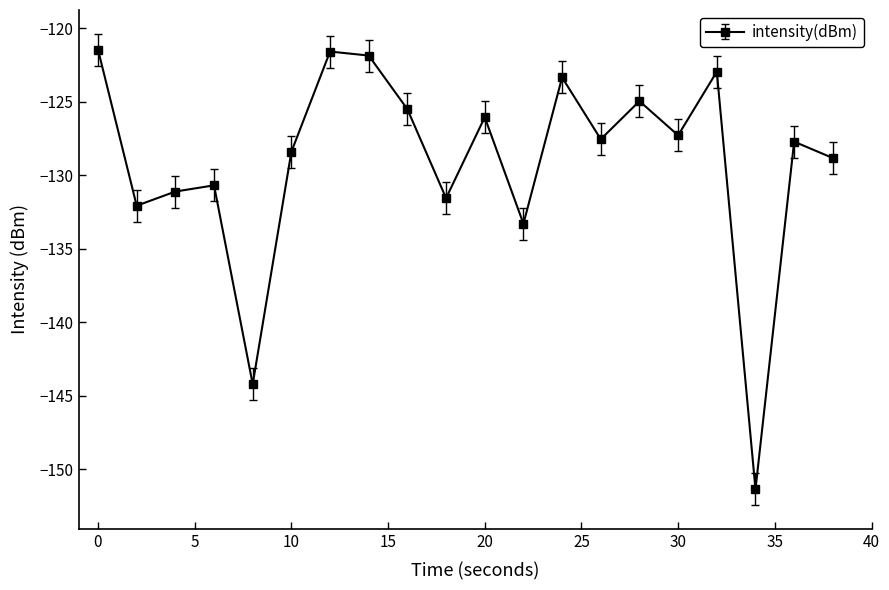

How many interior local peaks (higher than both neighbors) does the data have?

7